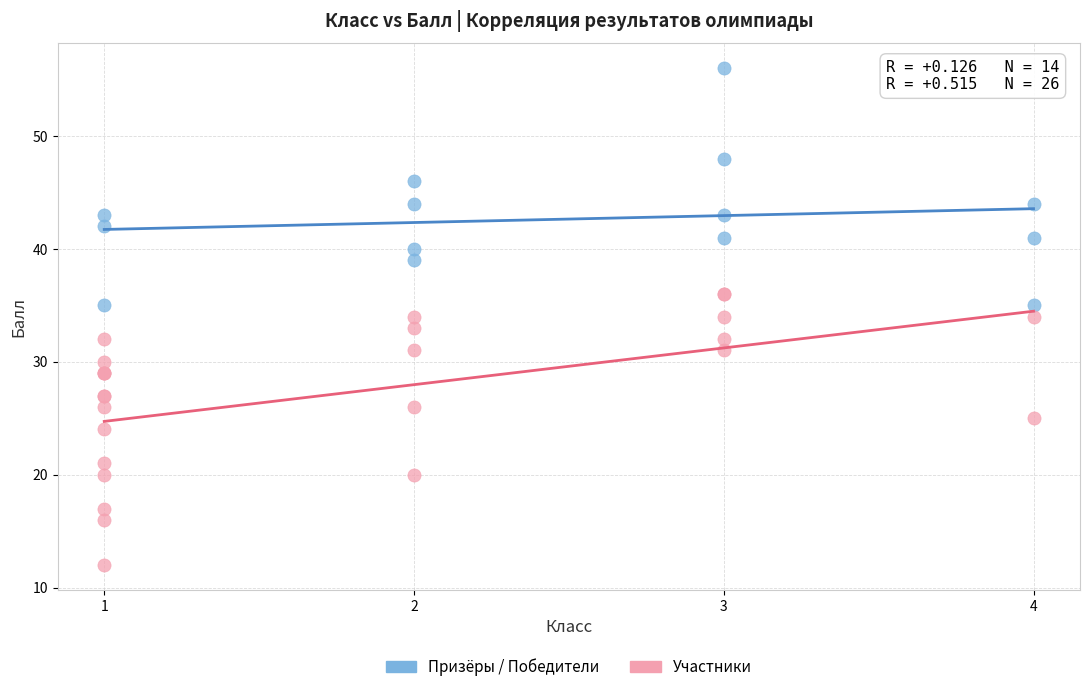

What are all the series names shown in the legend?

Призёры / Победители, Участники